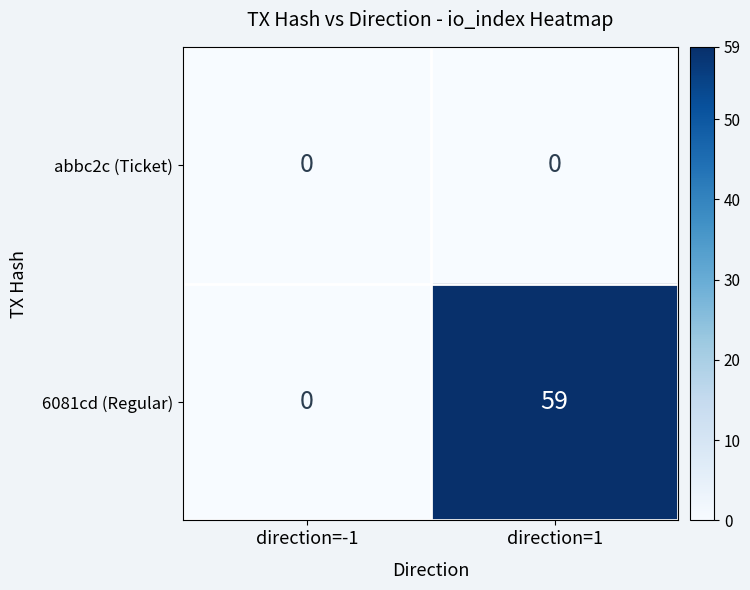

What is the maximum value shown in the chart?

59